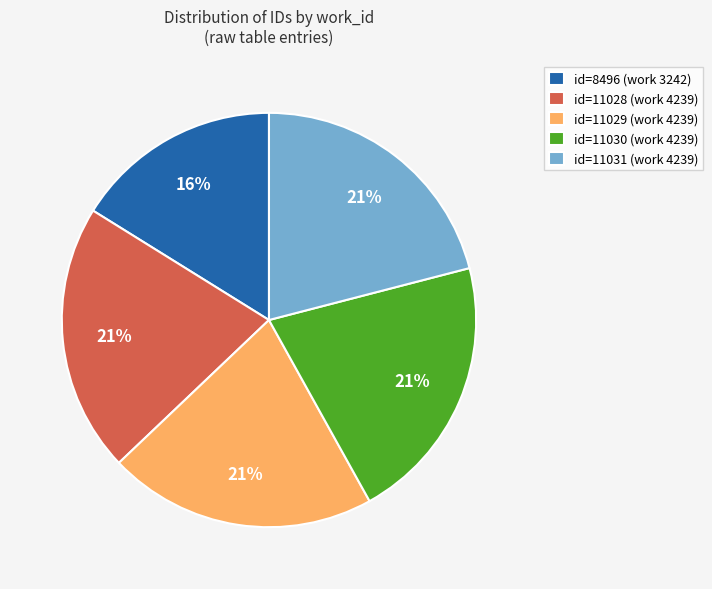

Is there any slice that represents more than half of the pie?

No